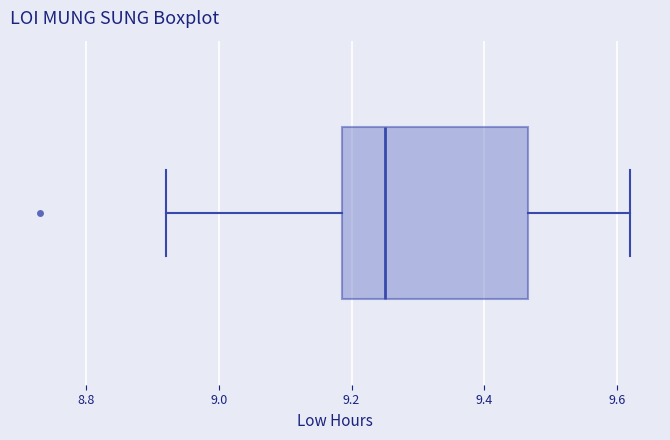

Where does the left whisker of the box end on the x-axis? The values are not printed on the chart, so give them approximately, as read against the axis.

8.92